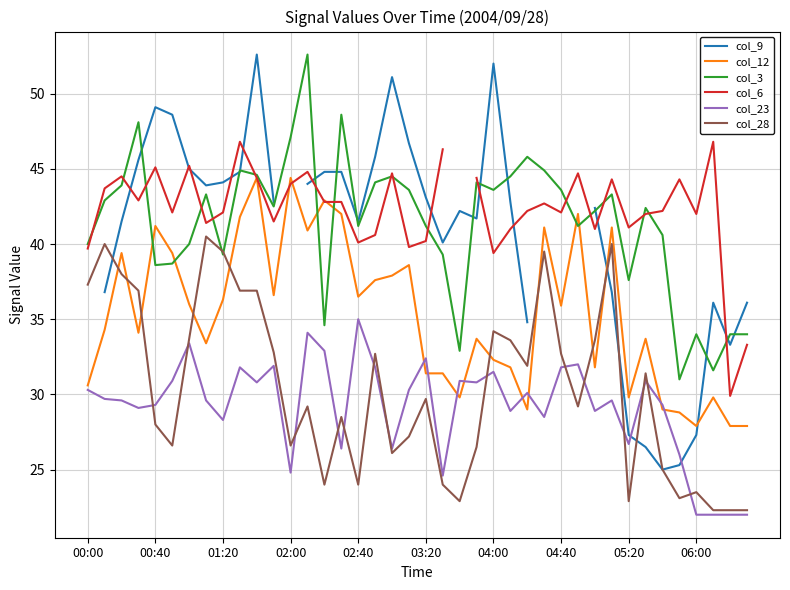

What are all the series names shown in the legend?

col_9, col_12, col_3, col_6, col_23, col_28